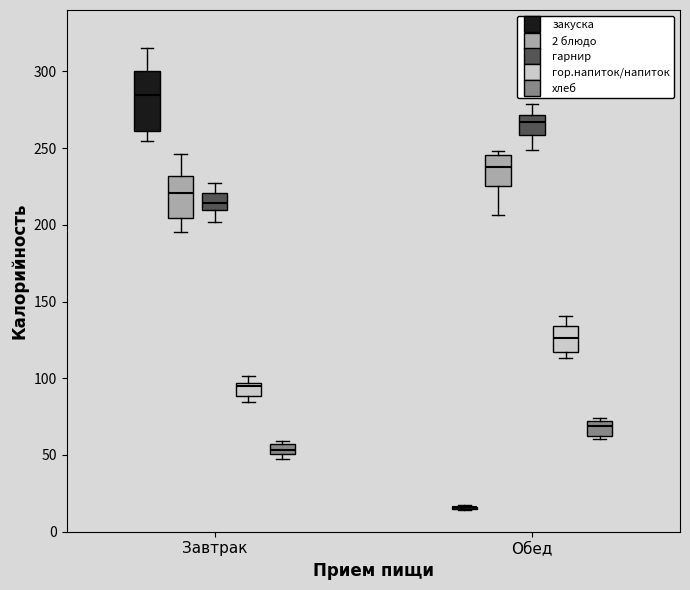

Where does the median line of the box for Обед (гор.напиток/напиток) sit on the y-axis? The values are not printed on the chart, so give them approximately, as read against the axis.

125